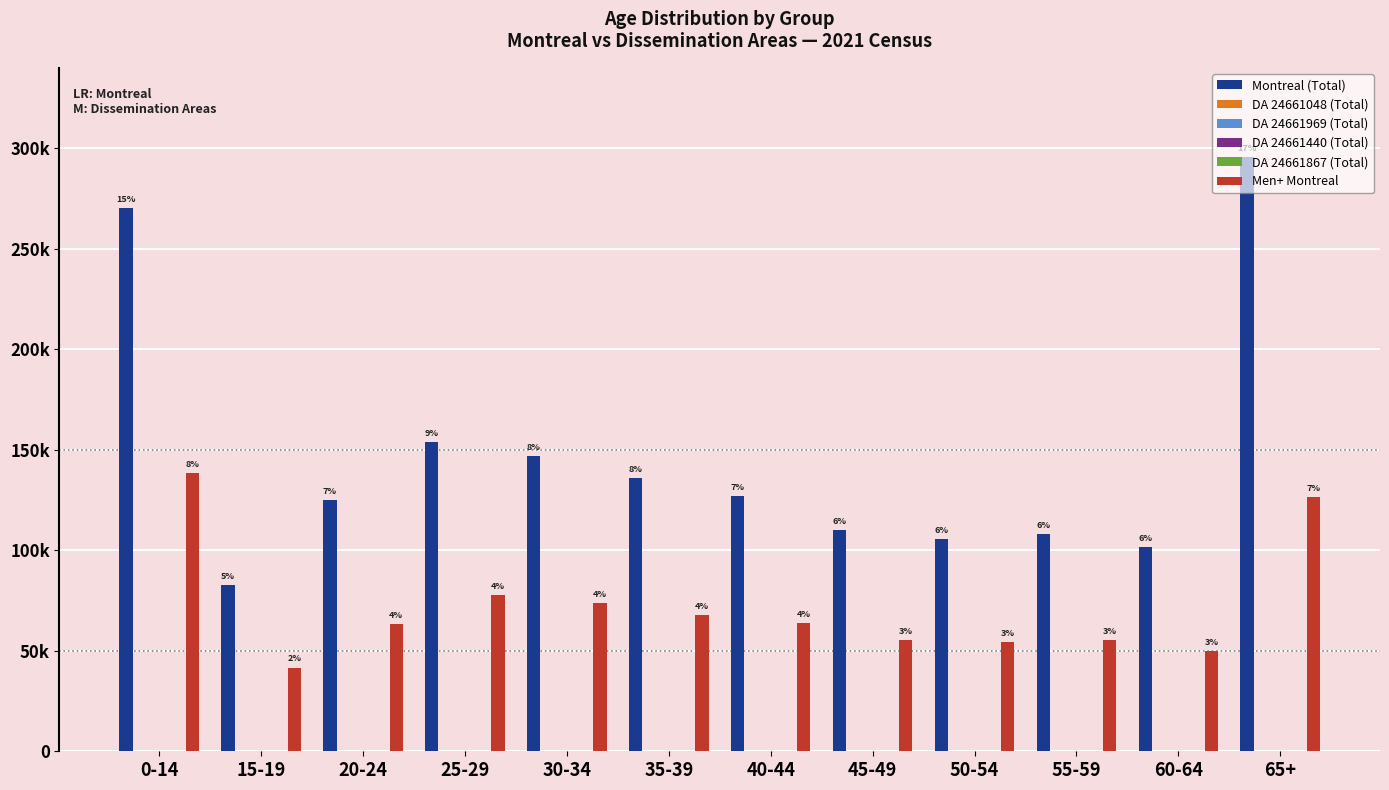

At which label does Montreal (Total) first exceed 127165?

0-14